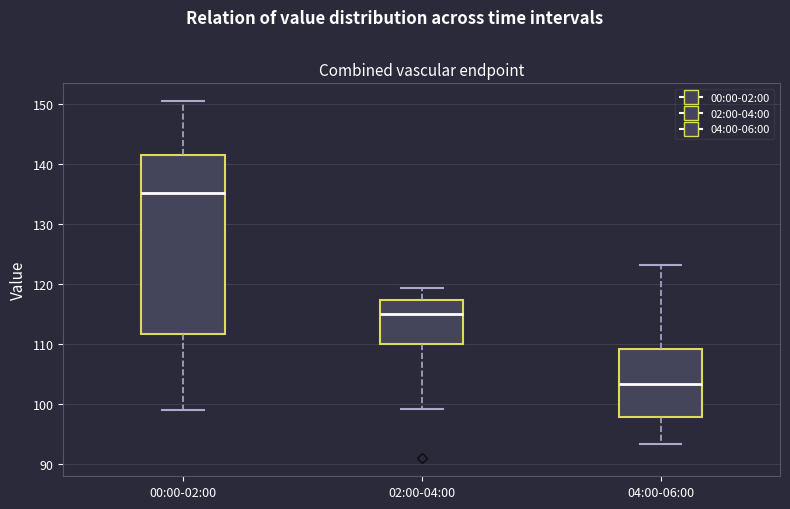

Which box is the tallest, from its lower edge to its upper edge?

00:00-02:00